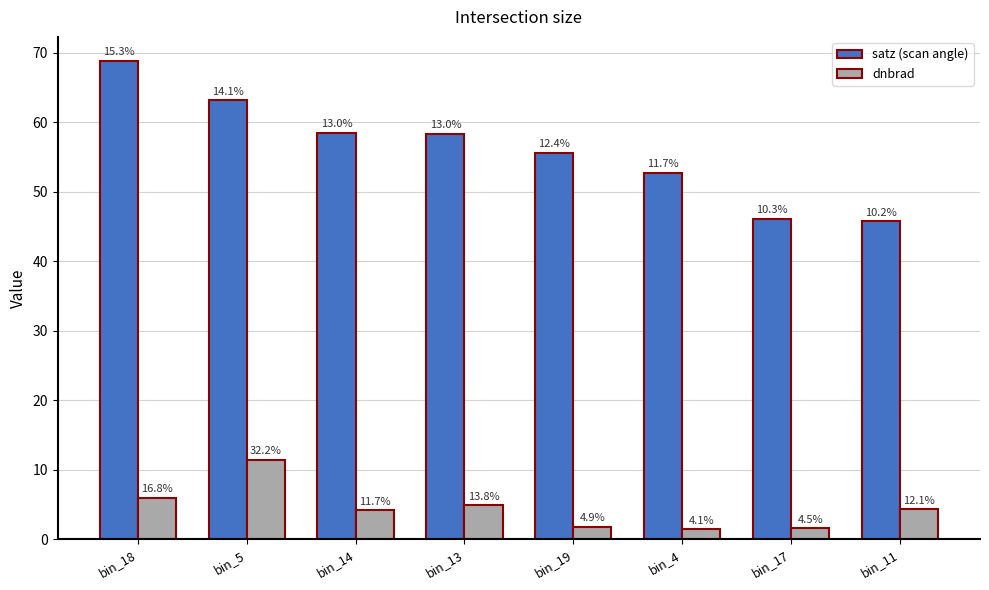

What is the difference between the dnbrad values at bin_19 and bin_4?

0.3